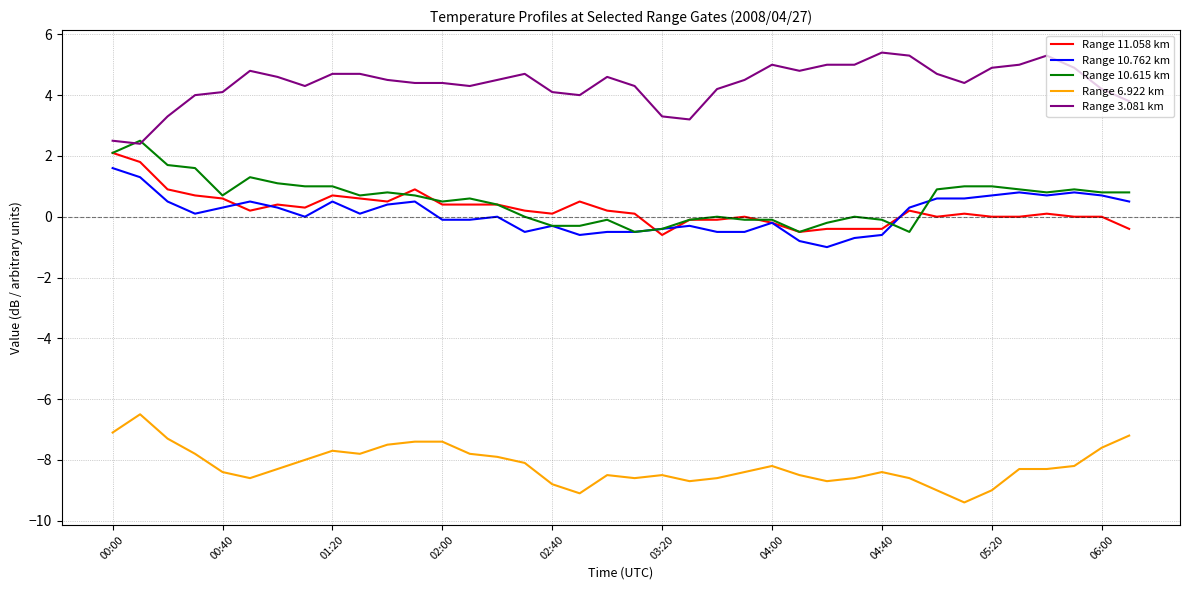

True or false: Range 10.762 km and Range 6.922 km intersect in this chart.

False